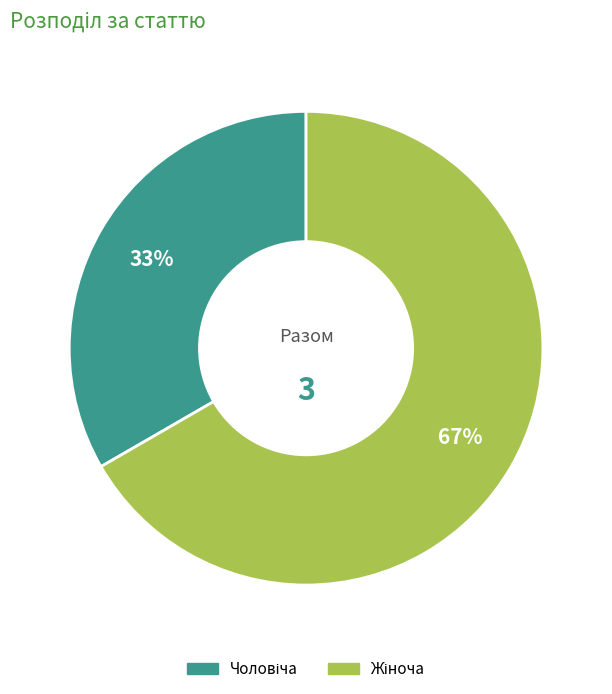

Count the number of slices in the pie.

2